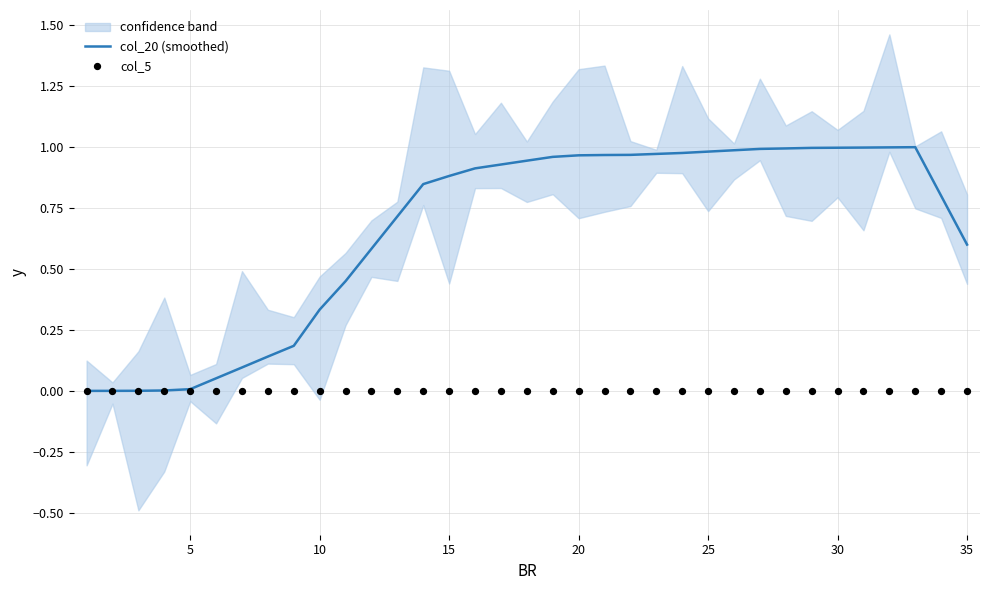

Which series reaches the minimum Y coordinate?

col_20 (smoothed)